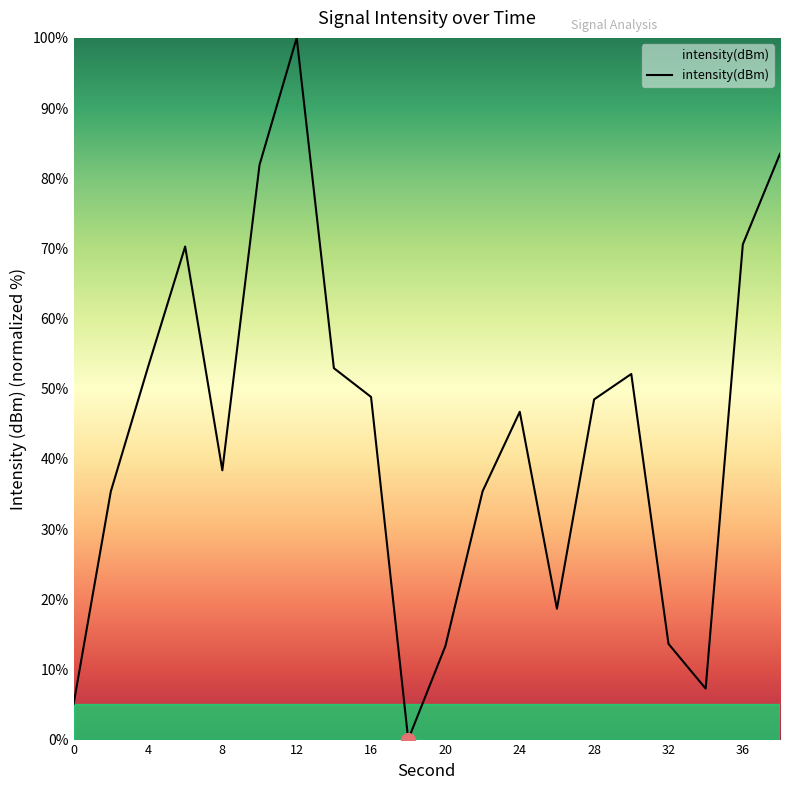

Count the number of categories in the chart.

20